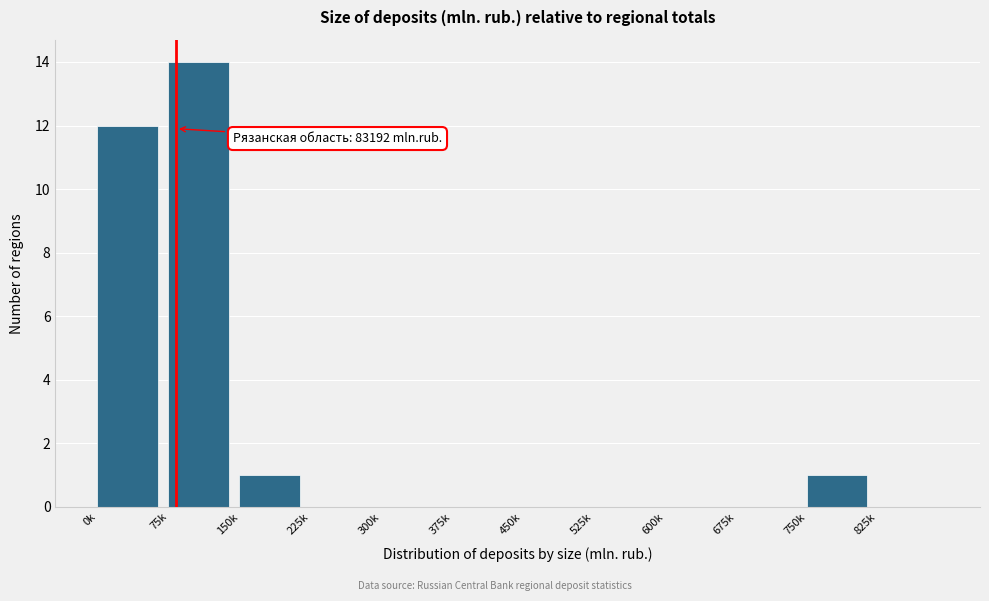

Reading left to right, extract all data points from this chart.

0k=12	75k=14	150k=1	225k=0	300k=0	375k=0	450k=0	525k=0	600k=0	675k=0	750k=1	825k=0